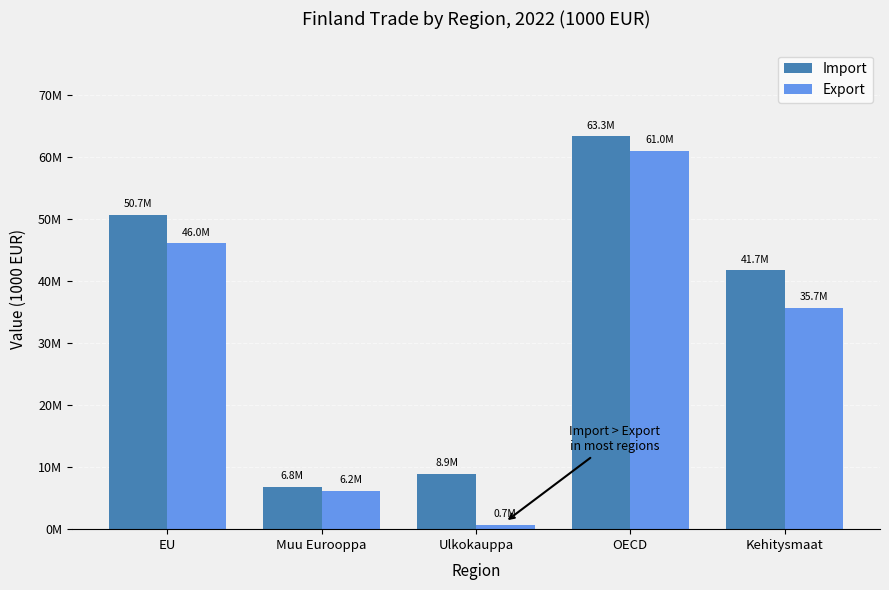

At OECD, list the series in order from largest to smallest.

Import, Export